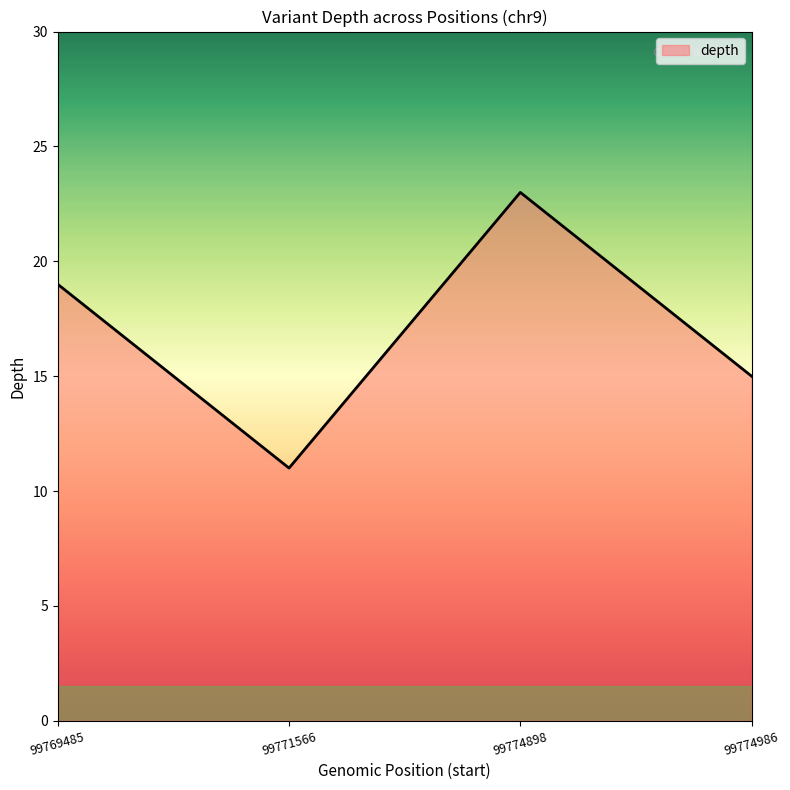

Which label corresponds to the largest value in the chart?

99774898